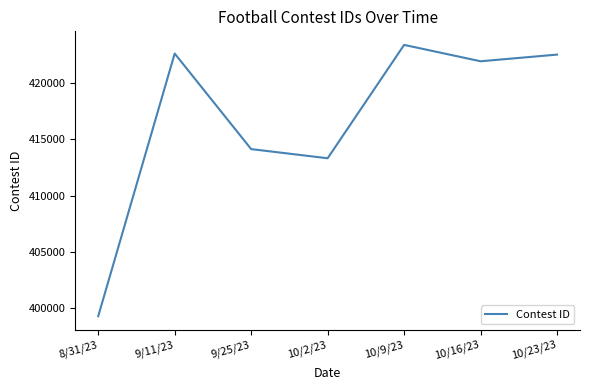

How many series are shown in this chart?

1